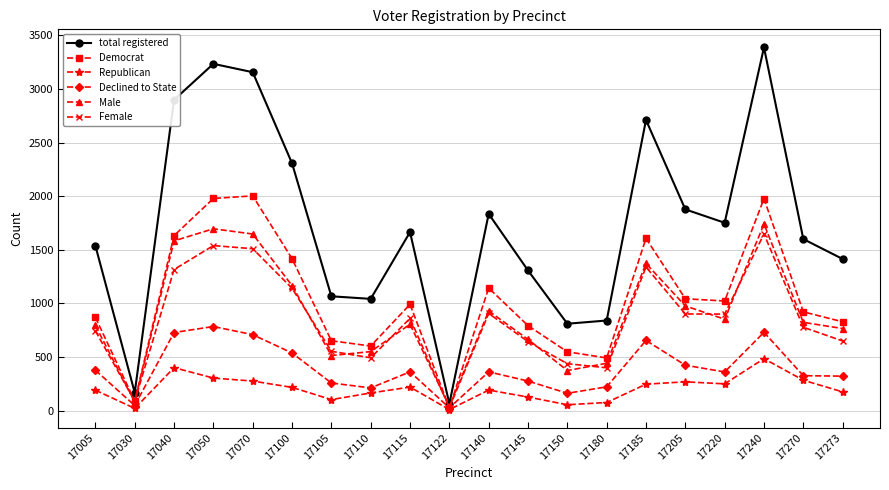

At which label does Male reach its peak?

17240